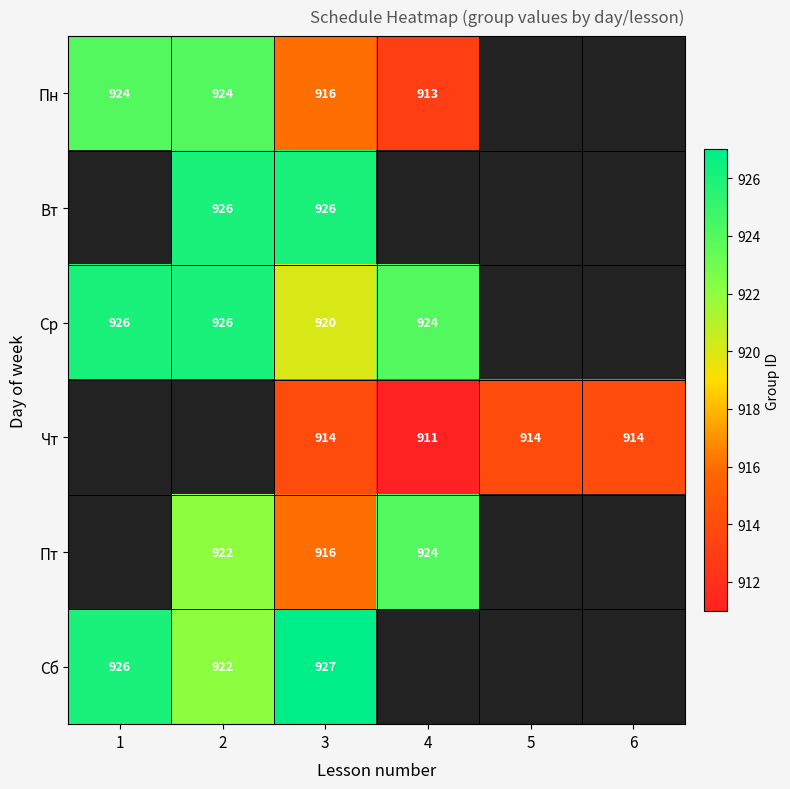

Which label corresponds to the largest value in the chart?

3